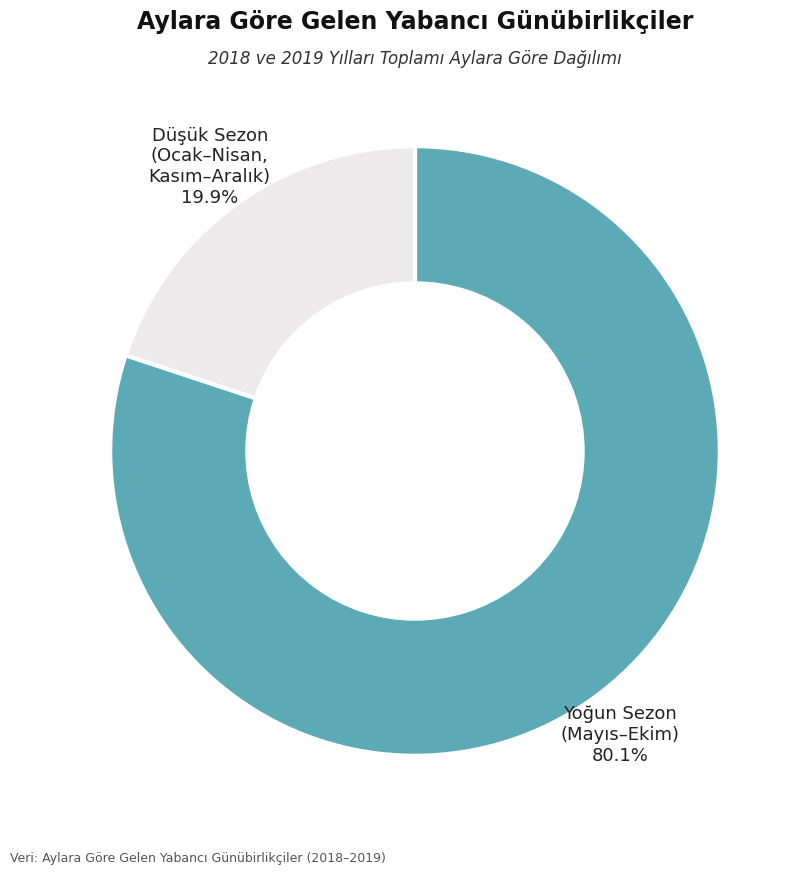

Does any single category account for the majority?

Yes